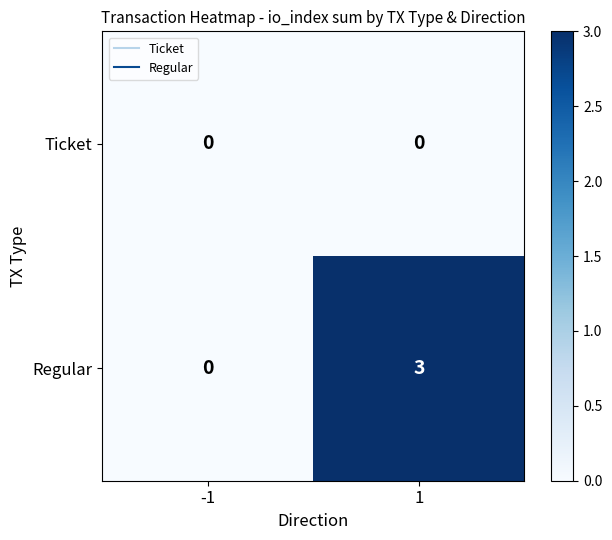

The value of Regular at -1 is -2. True or false?

False